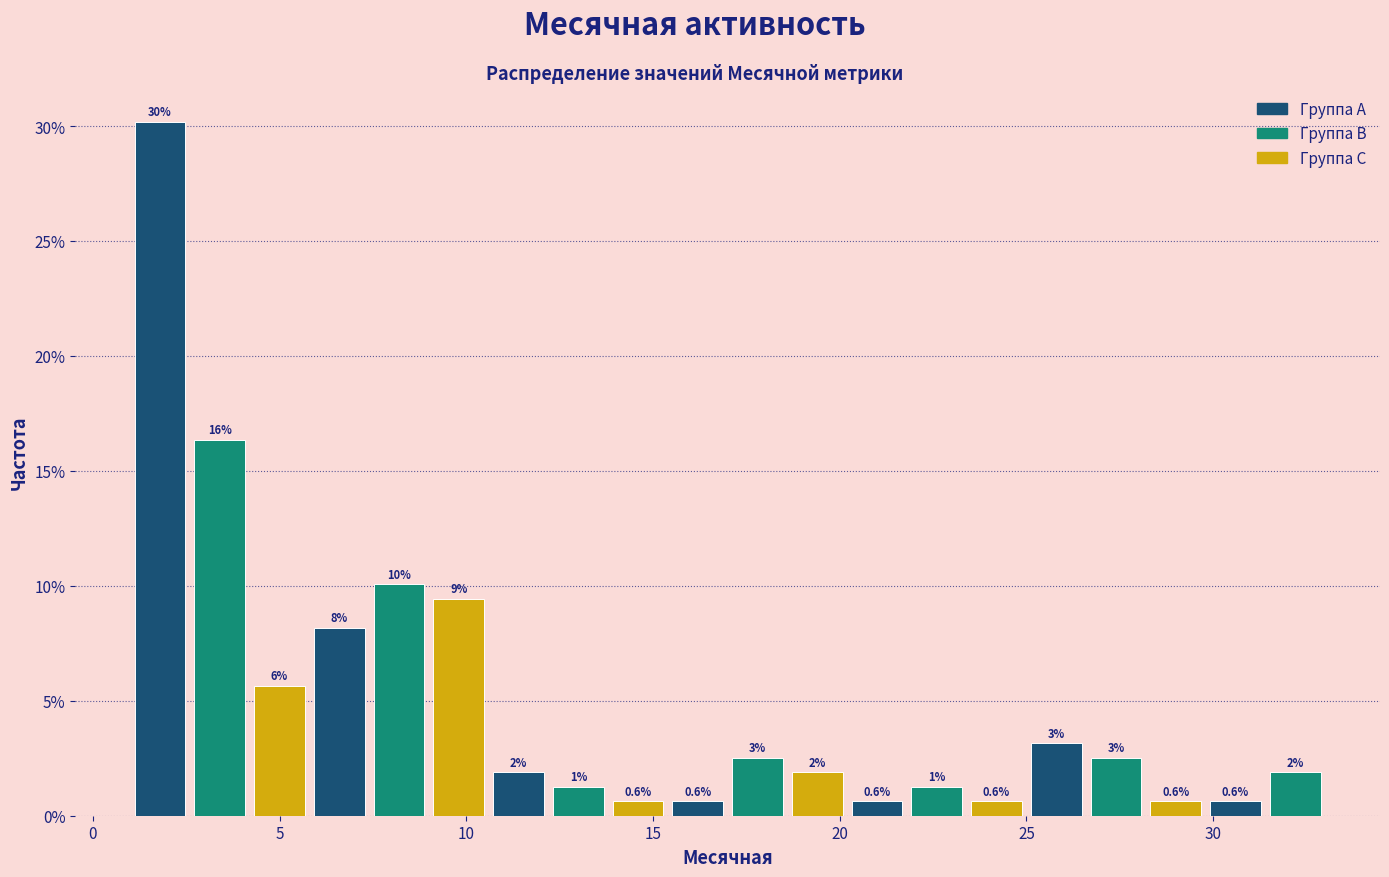

Around what value on the x-axis is the tallest bar? Give the approximate position of its centre, as read against the axis.

2.0